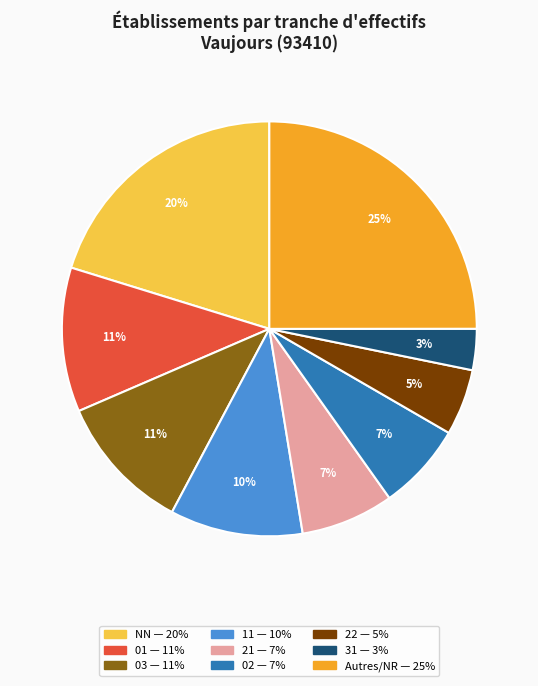

To the nearest percent, what is the average slice percentage?

11%